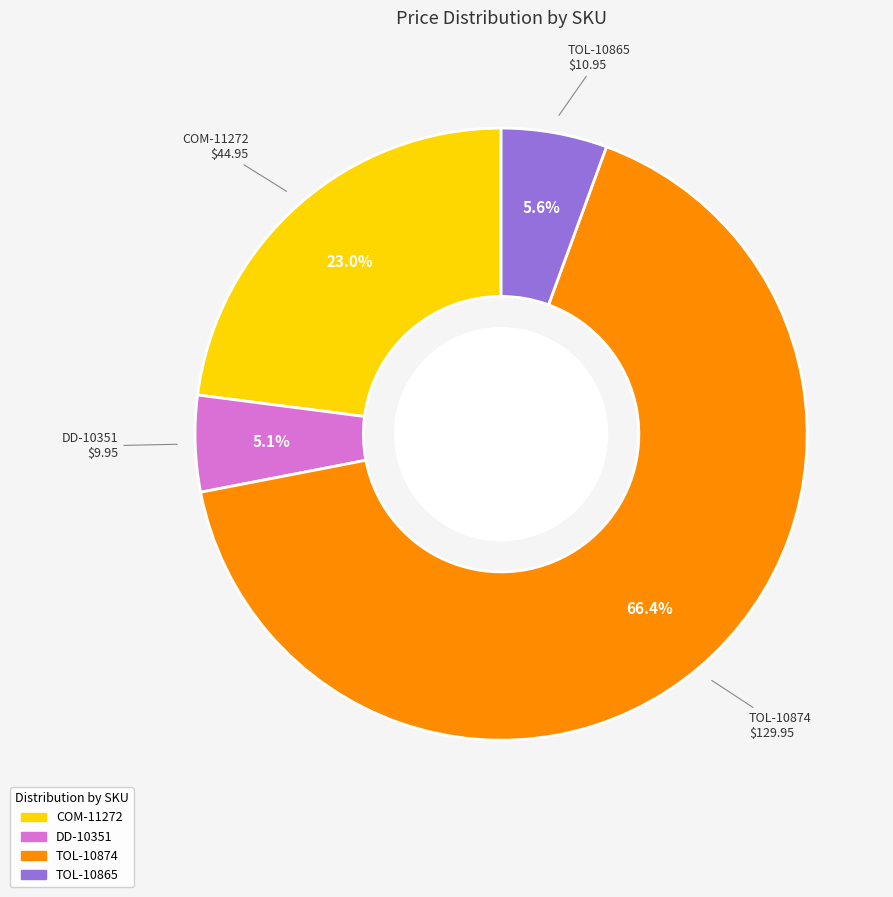

Count the number of slices in the pie.

4